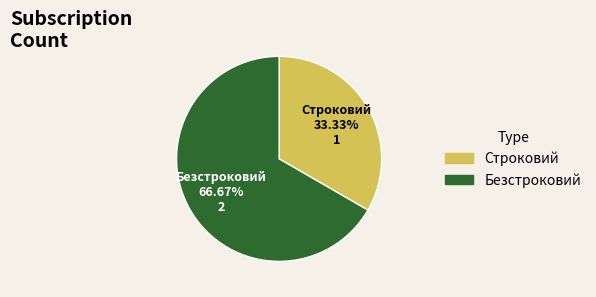

Combined, do Строковий and Безстроковий account for over 50%?

Yes